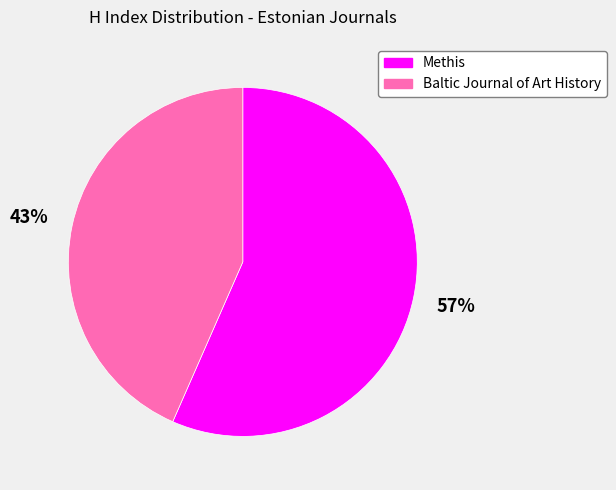

What percentage is the Baltic Journal of Art History slice, to the nearest percent?

43%